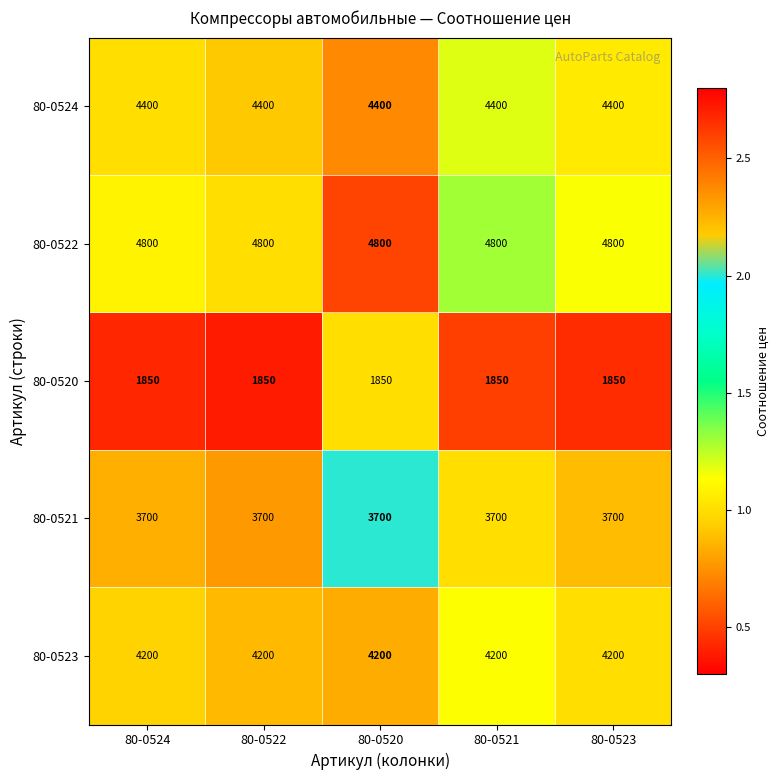

Is the value of 80-0524 at 80-0520 greater than the value of 80-0520 at 80-0520?

Yes